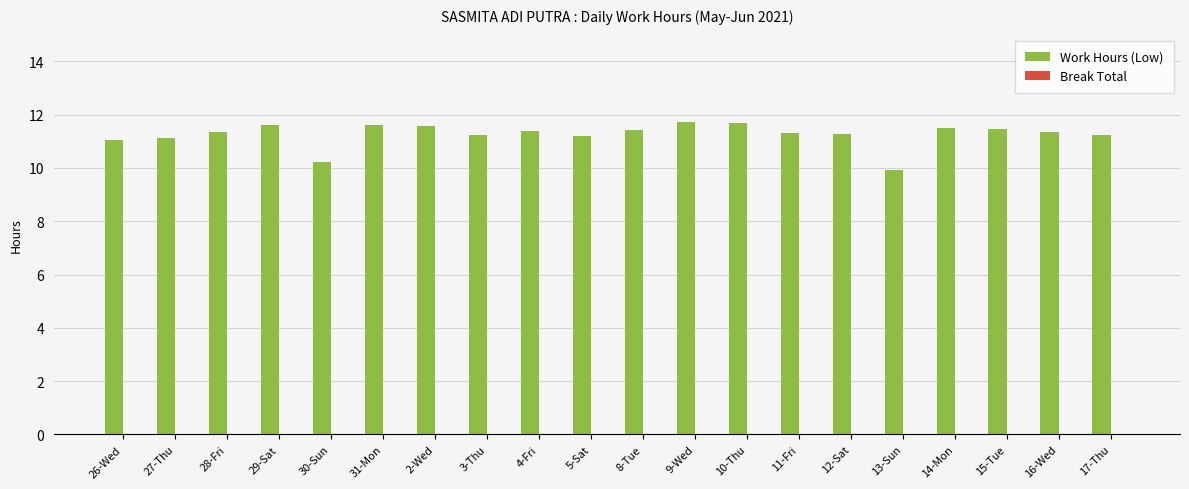

What is the average value?

11.3